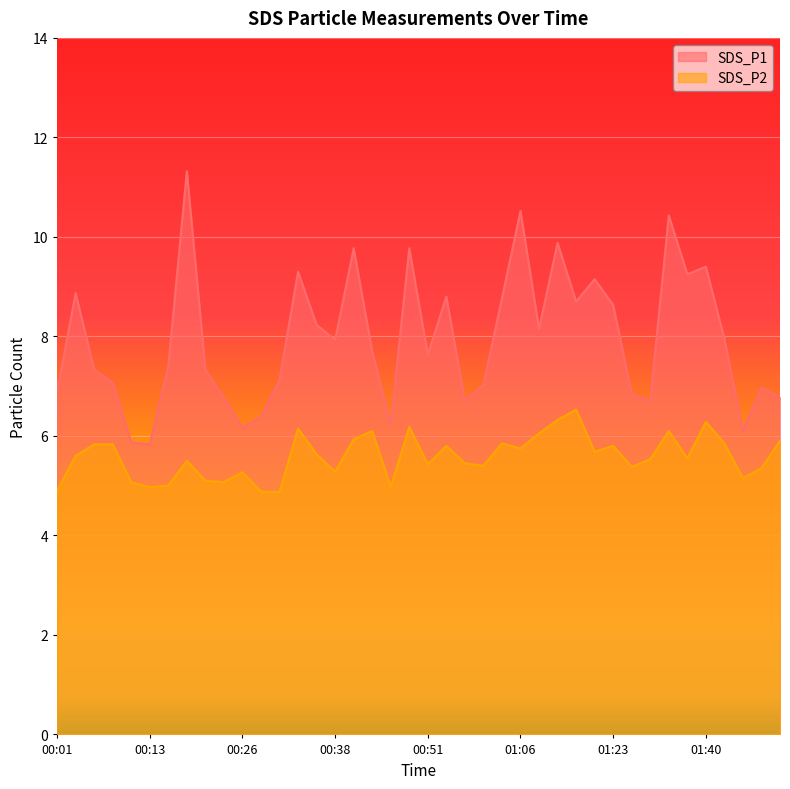

What is the difference between the SDS_P1 values at 01:20 and 01:46?

3.1